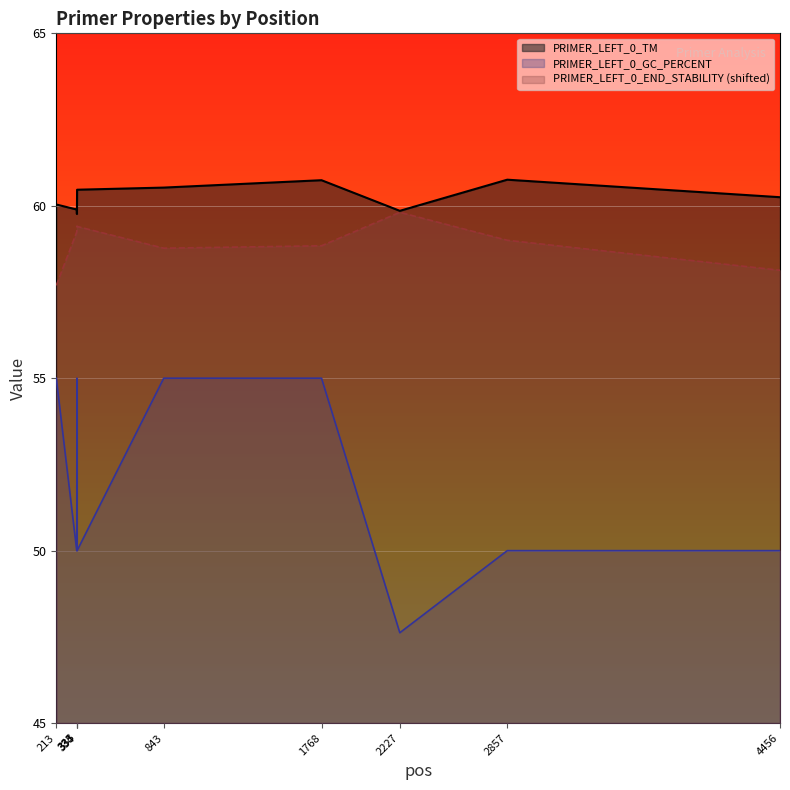

Which series changed the most between 333 and 4456?

PRIMER_LEFT_0_END_STABILITY (shifted)